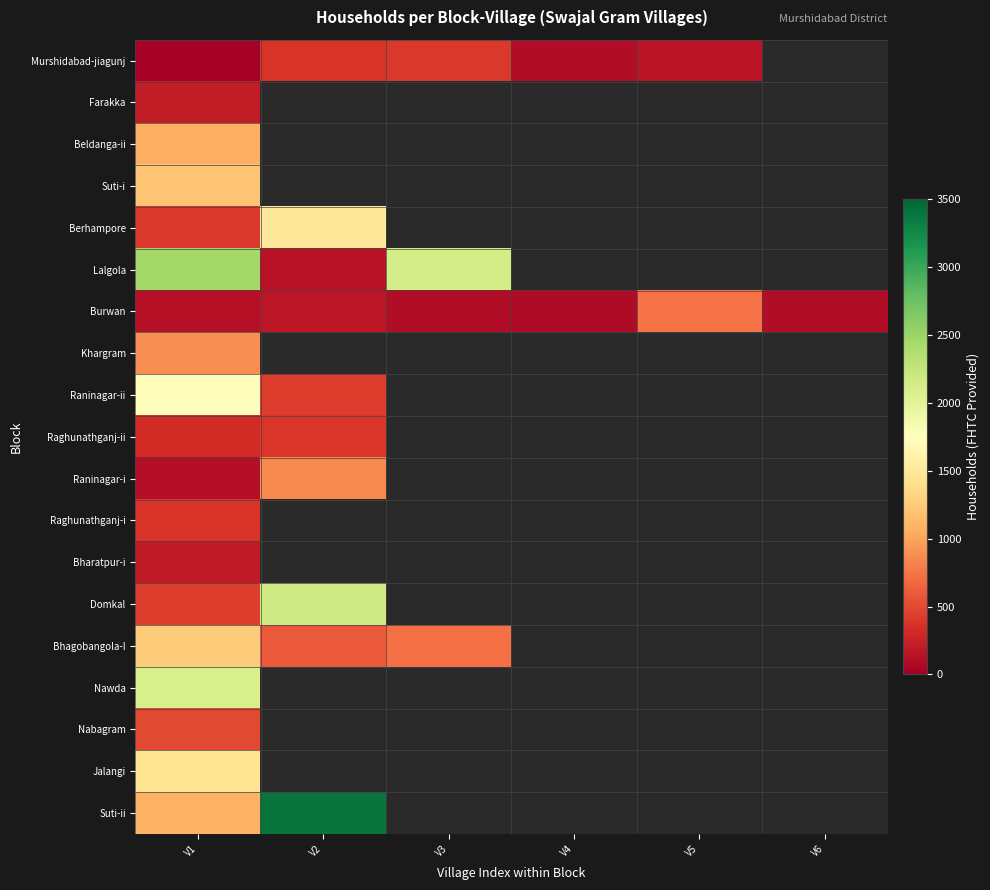

What is the minimum value shown in the chart?

23.0